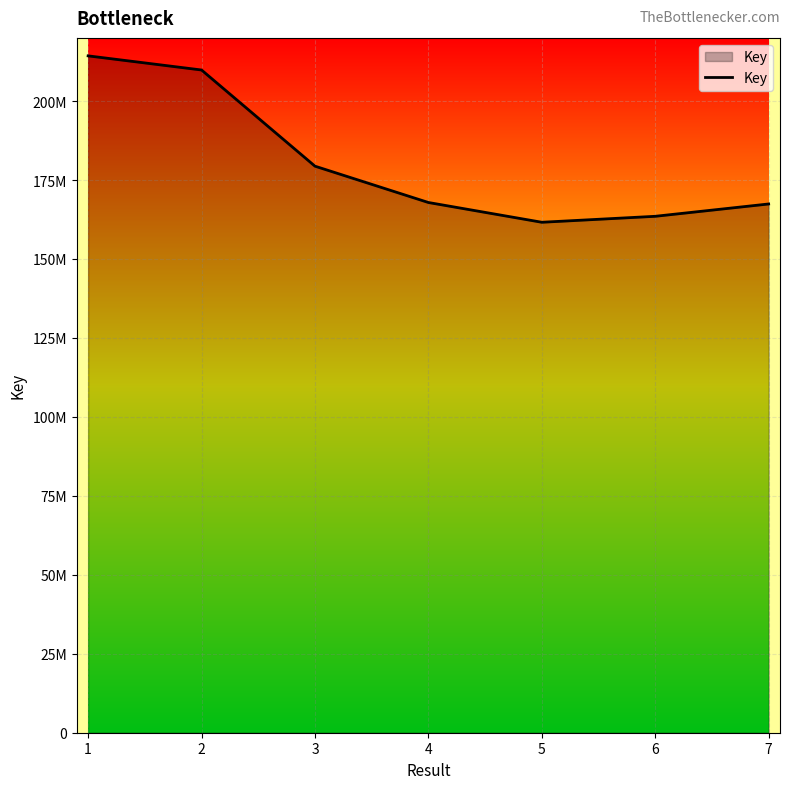

Does the chart display data point markers on the line(s)?

No